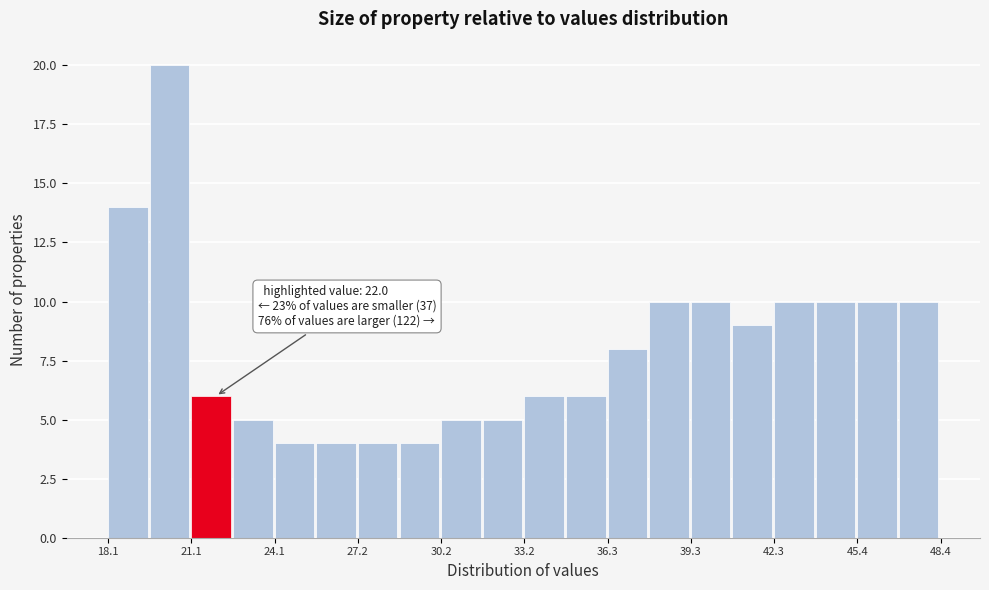

Around what value on the x-axis is the tallest bar? Give the approximate position of its centre, as read against the axis.

20.5